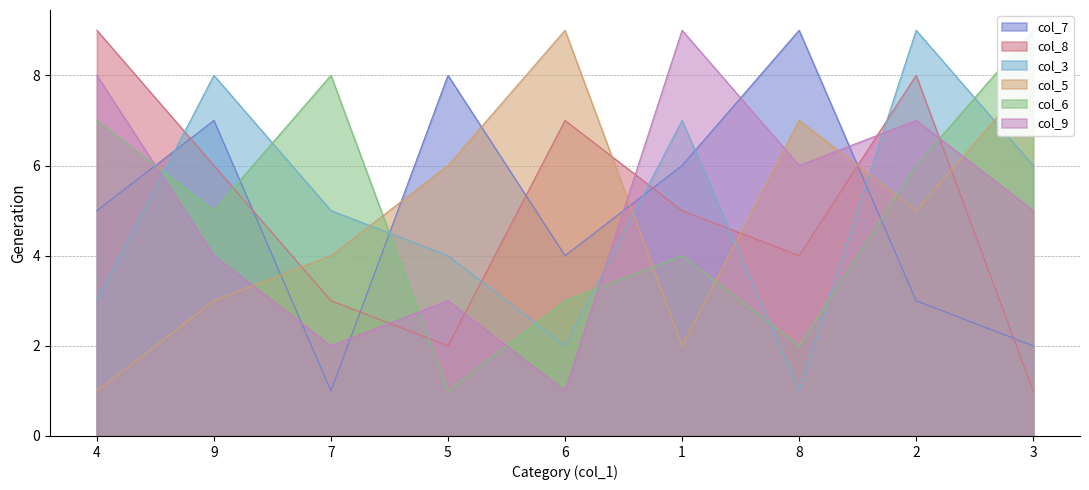

What are all the series names shown in the legend?

col_7, col_8, col_3, col_5, col_6, col_9